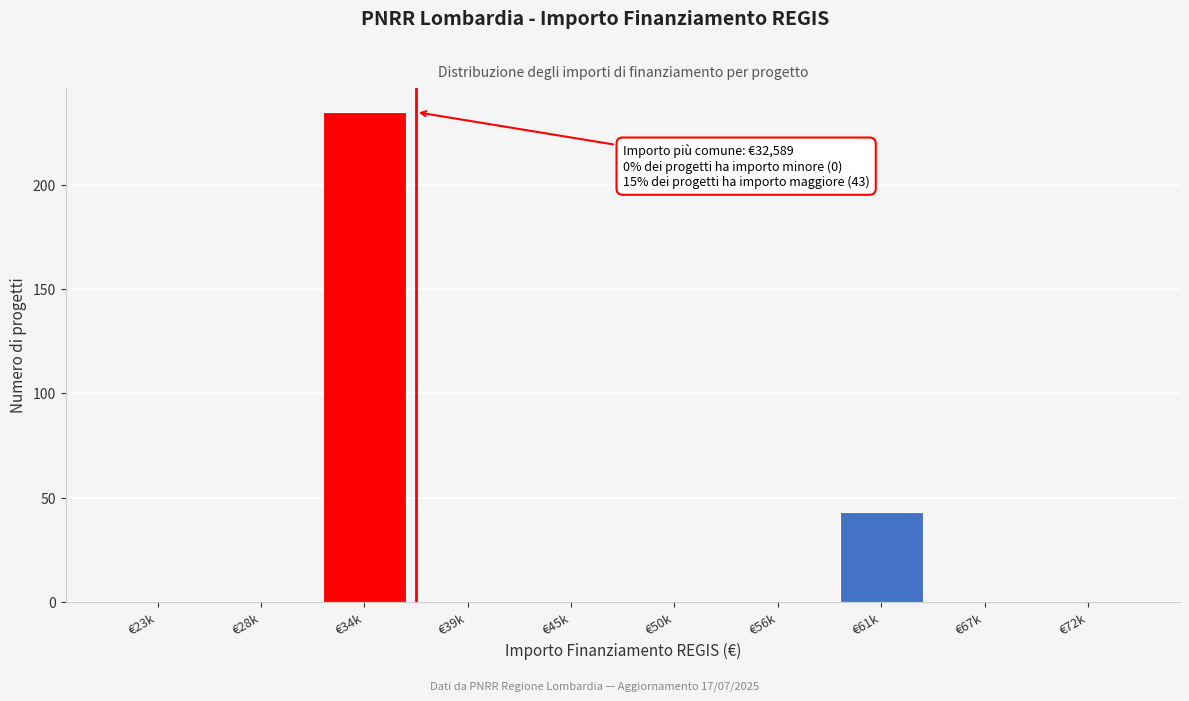

Reading right to left, what are all the values shown in this chart?

€72k=0	€67k=0	€61k=43	€56k=0	€50k=0	€45k=0	€39k=0	€34k=235	€28k=0	€23k=0